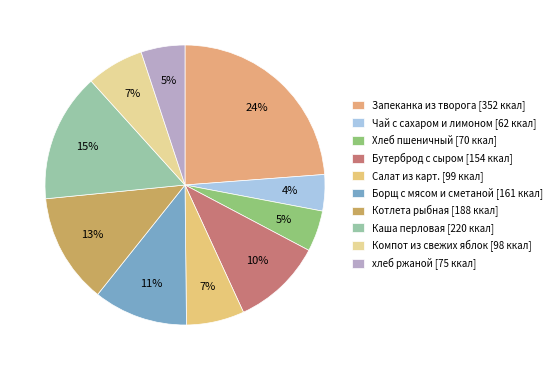

To the nearest percent, what percentage of the pie is Каша перловая?

15%